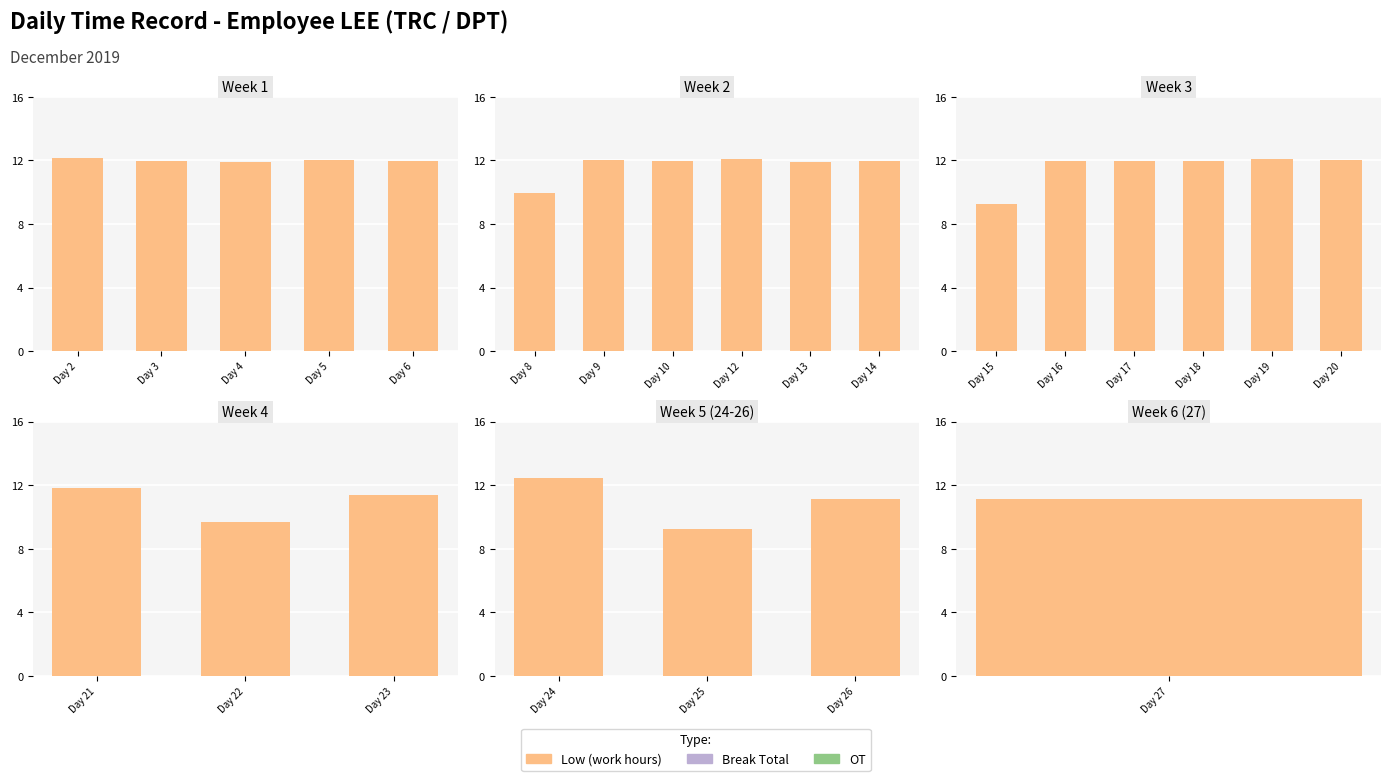

Are the bars grouped side by side (vs. stacked)?

Yes